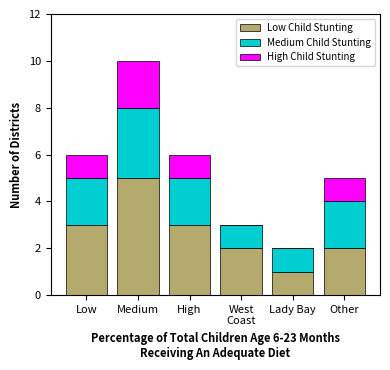

What value does the Low Child Stunting series have at High?

3